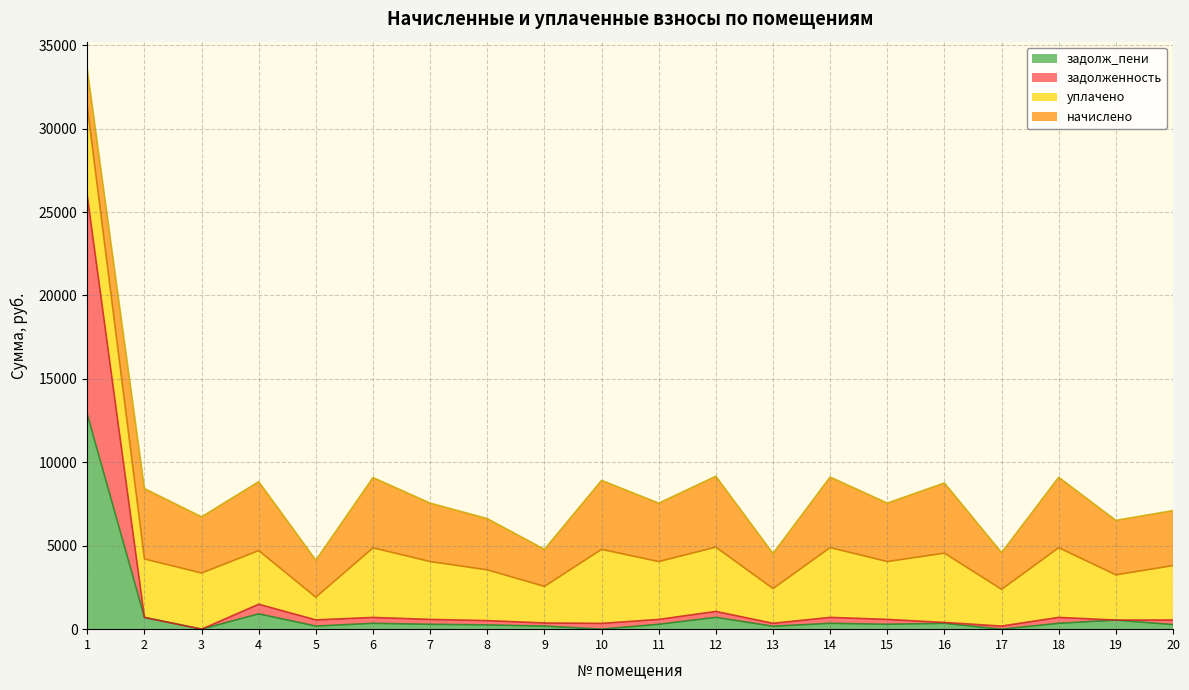

True or false: задолженность has a value of 25958.0 at 1.

True